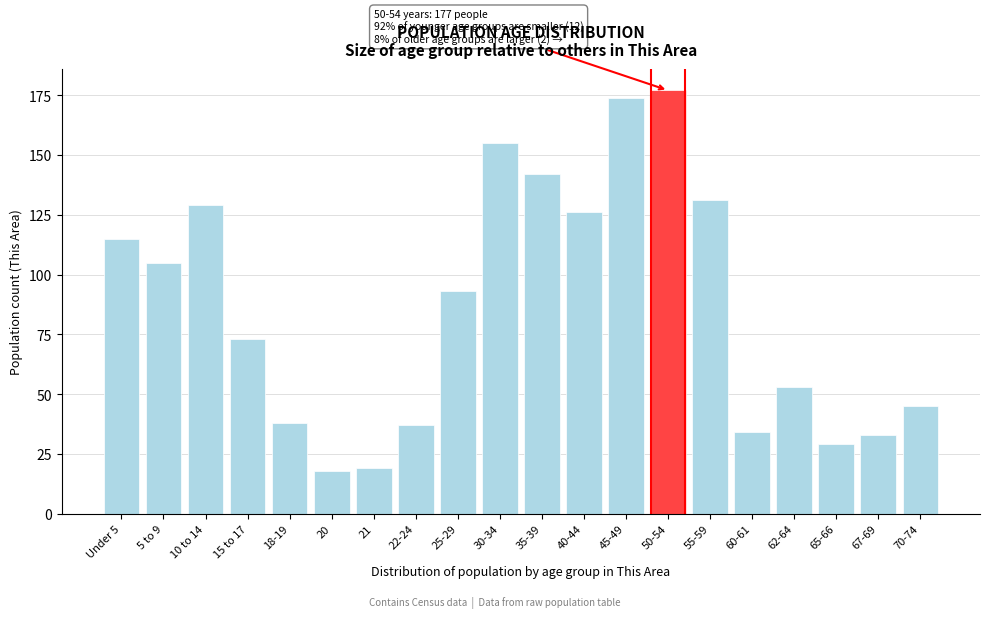

Reading left to right, list all the values displayed in this chart.

Under 5=115	5 to 9=105	10 to 14=129	15 to 17=73	18-19=38	20=18	21=19	22-24=37	25-29=93	30-34=155	35-39=142	40-44=126	45-49=174	50-54=177	55-59=131	60-61=34	62-64=53	65-66=29	67-69=33	70-74=45